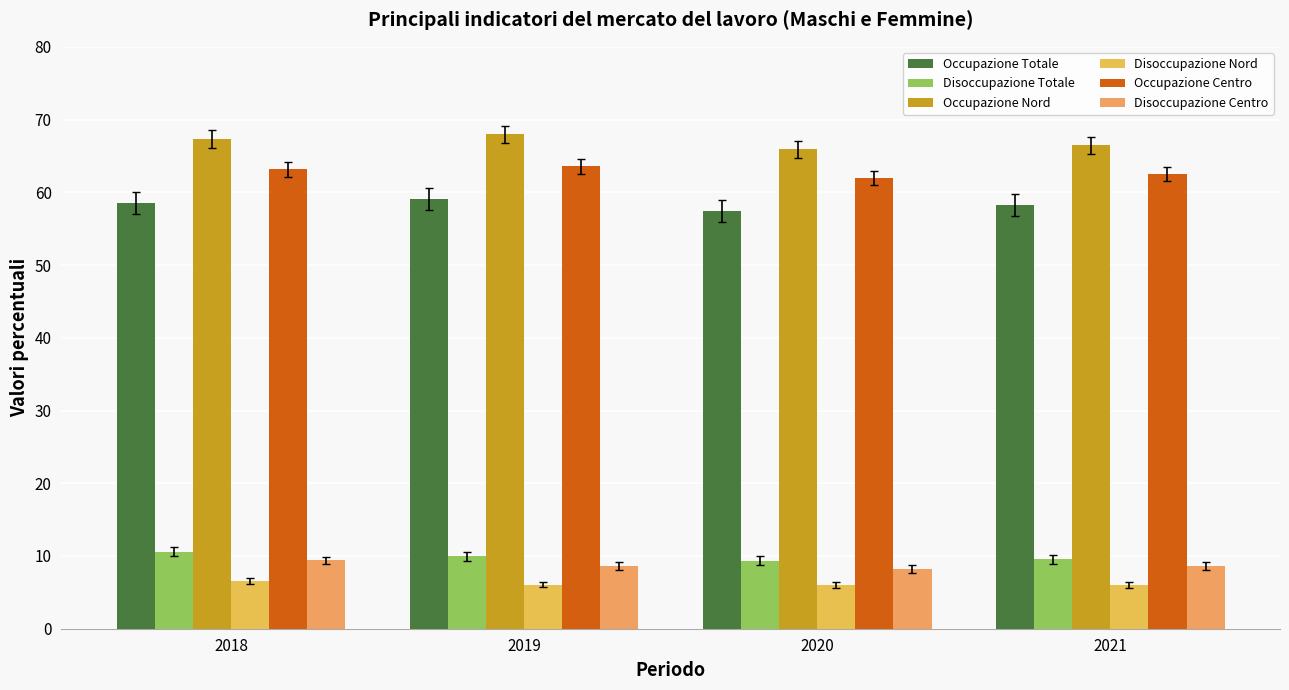

Which series changed the most between 2019 and 2021?

Occupazione Nord